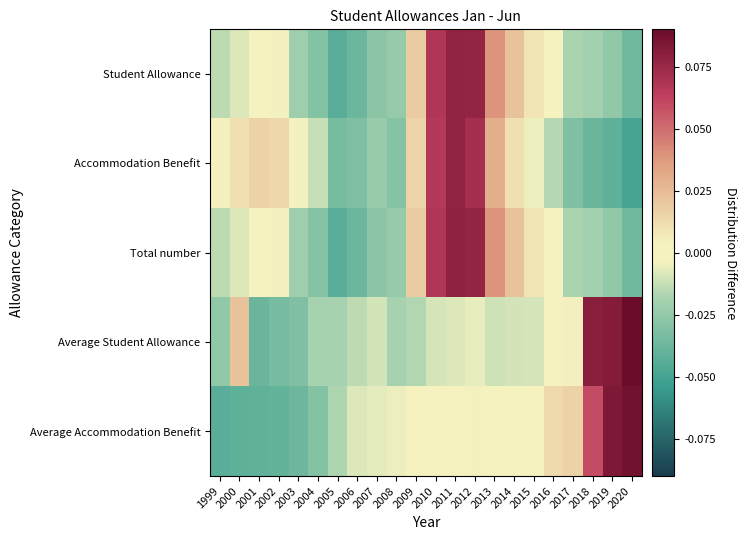

List the series in order of their peak value, lowest first.

Accommodation Benefit, Student Allowance, Total number, Average Accommodation Benefit, Average Student Allowance